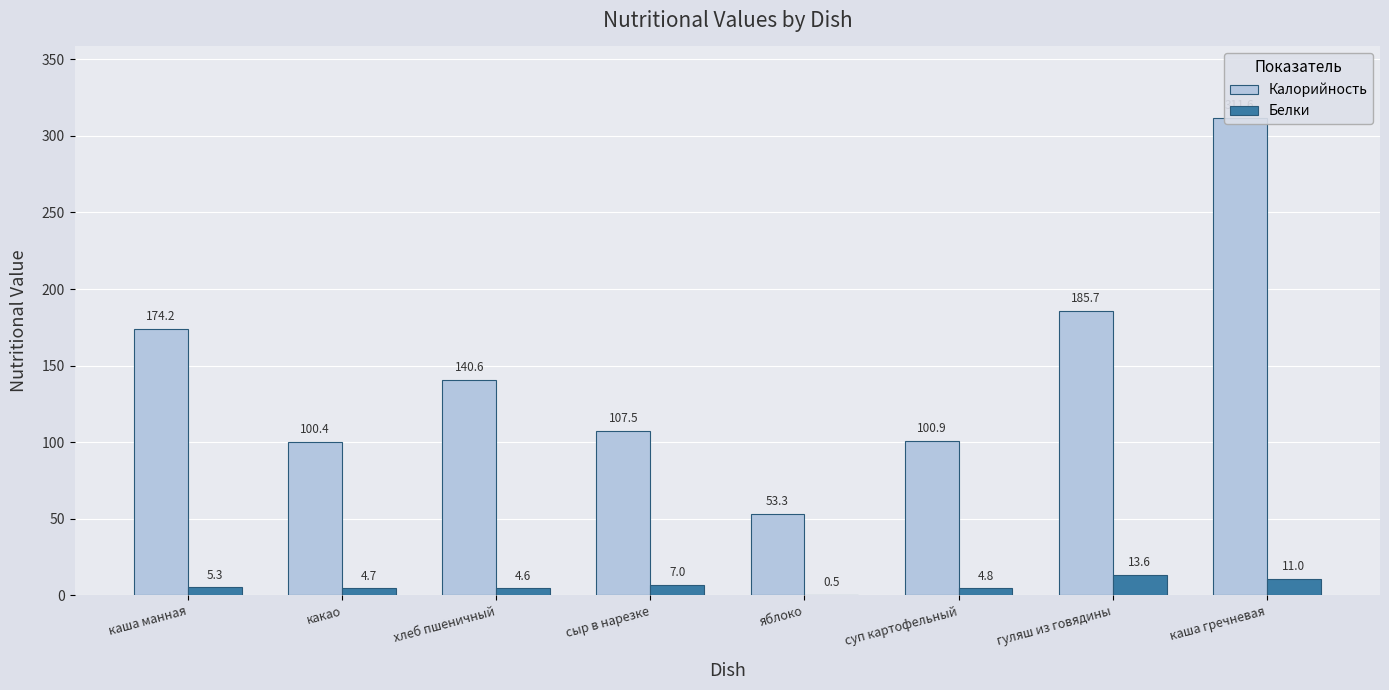

What is the value of the Белки bar at the 4th from the left?

7.0